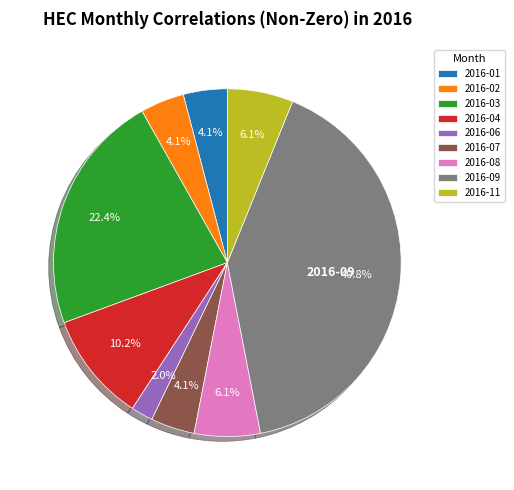

Does 2016-03 account for over 50% of the chart?

No